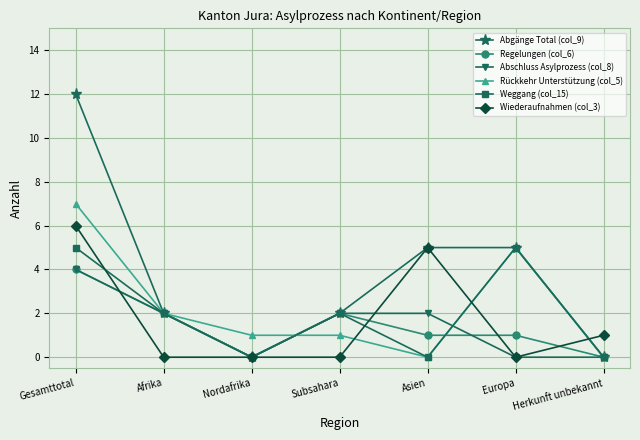

Count the Abschluss Asylprozess (col_8) values in the range 0 to 2.

6